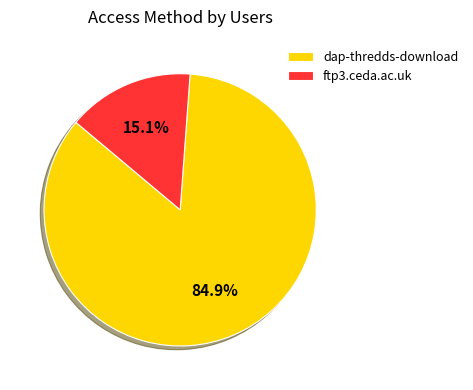

Which category has the biggest portion of the pie?

dap-thredds-download